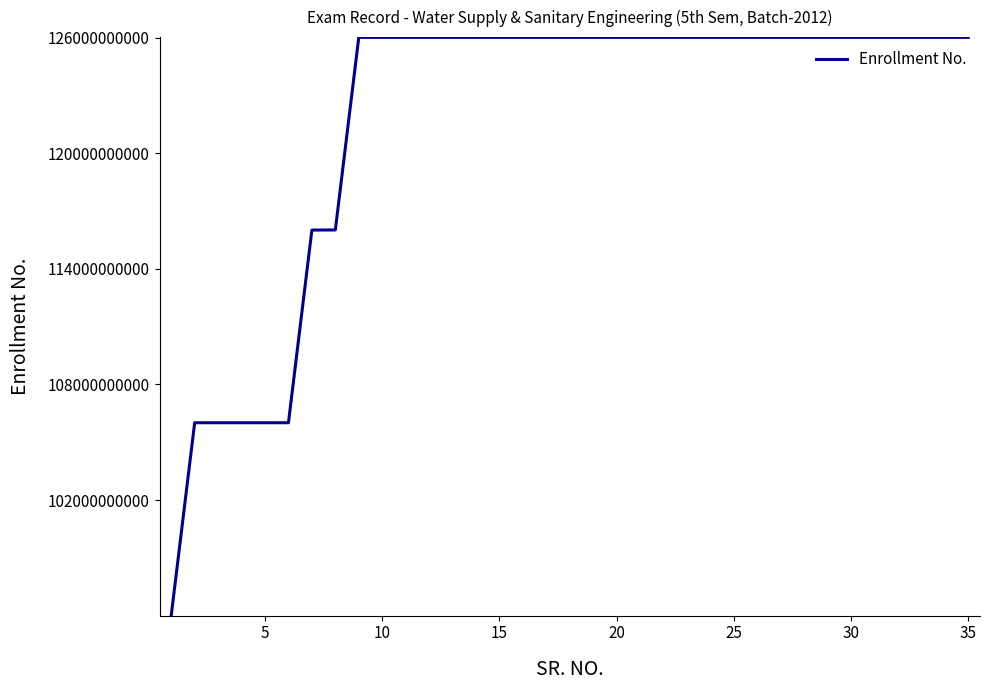

What is the difference between the maximum and minimum values?

30000000011